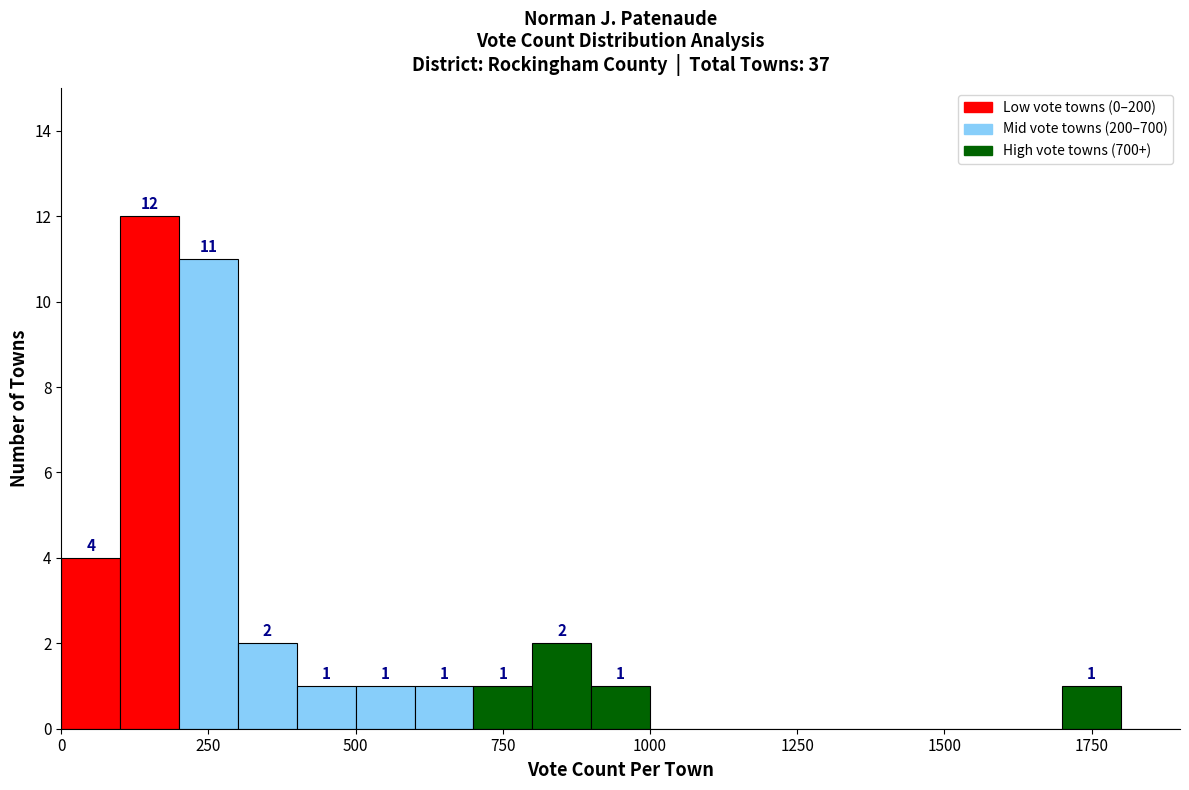

Read against the x-axis, roughly where is the centre of the tallest bar?

150